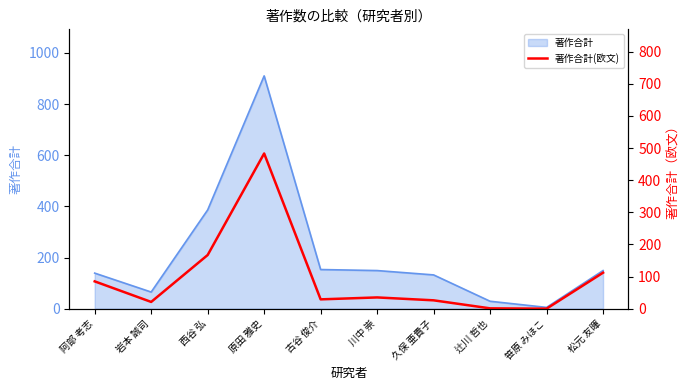

Approximately how many times larger is the value at 古谷 俊介 compared to 久保 亜貴子?

1.1